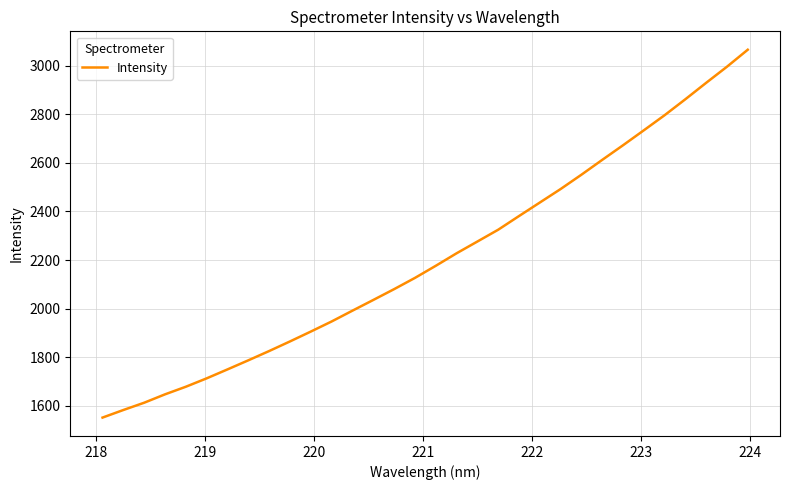

What is the difference between the maximum and minimum values?

1515.4